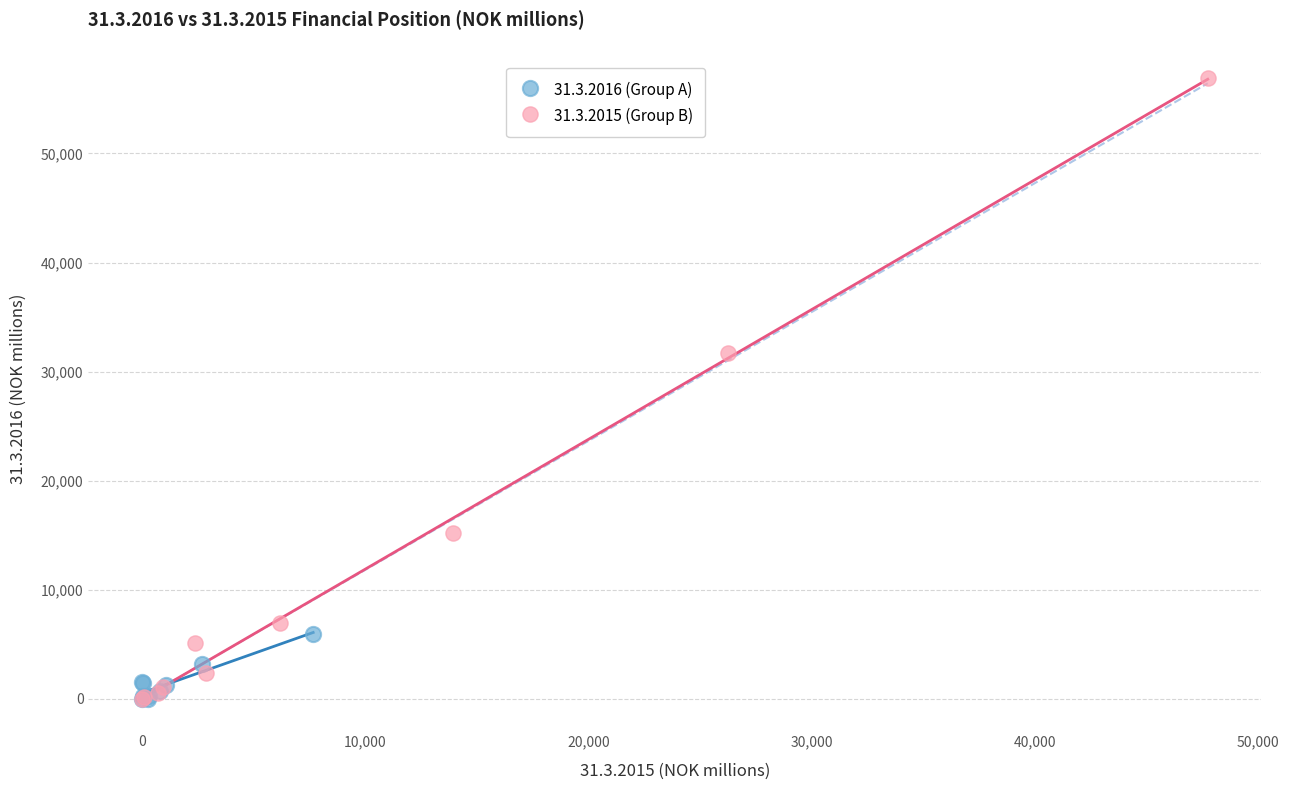

Which series has the largest Y range (max minus min)?

31.3.2015 (Group B)